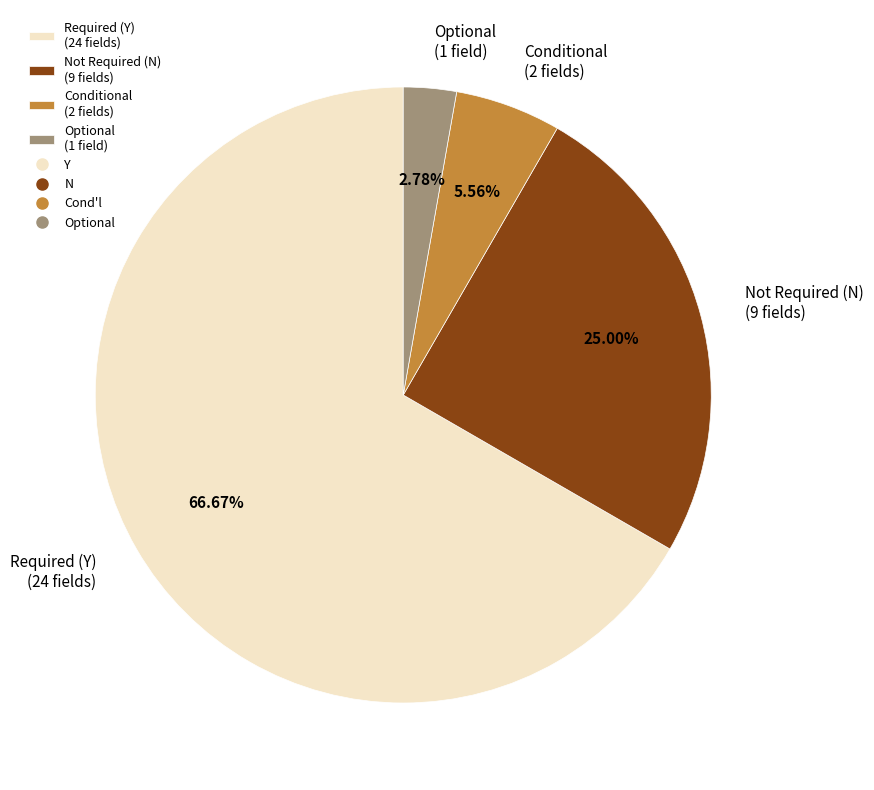

How many slices are in this pie chart?

4